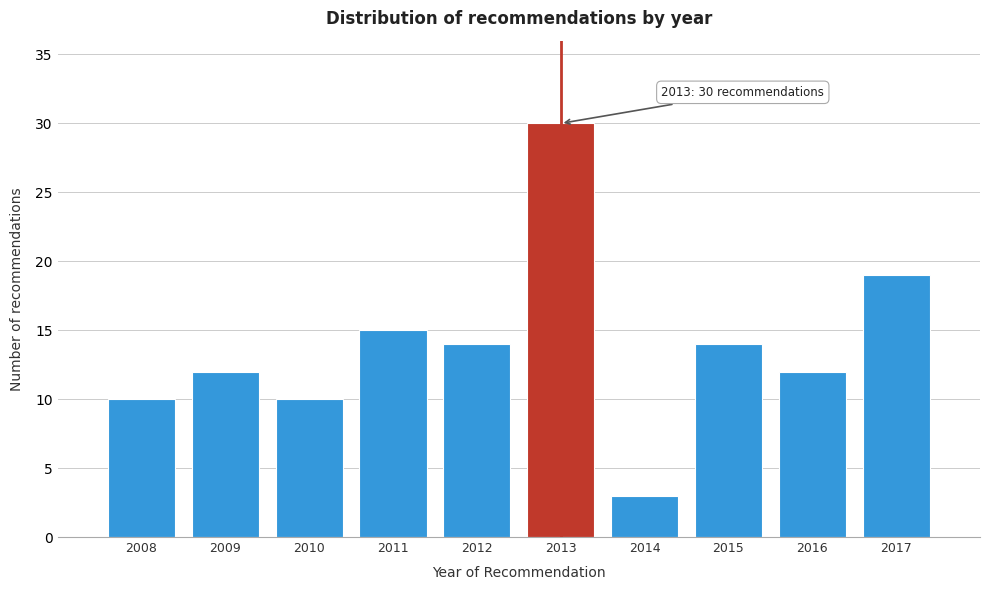

Reading left to right, list all the values displayed in this chart.

10	12	10	15	14	30	3	14	12	19